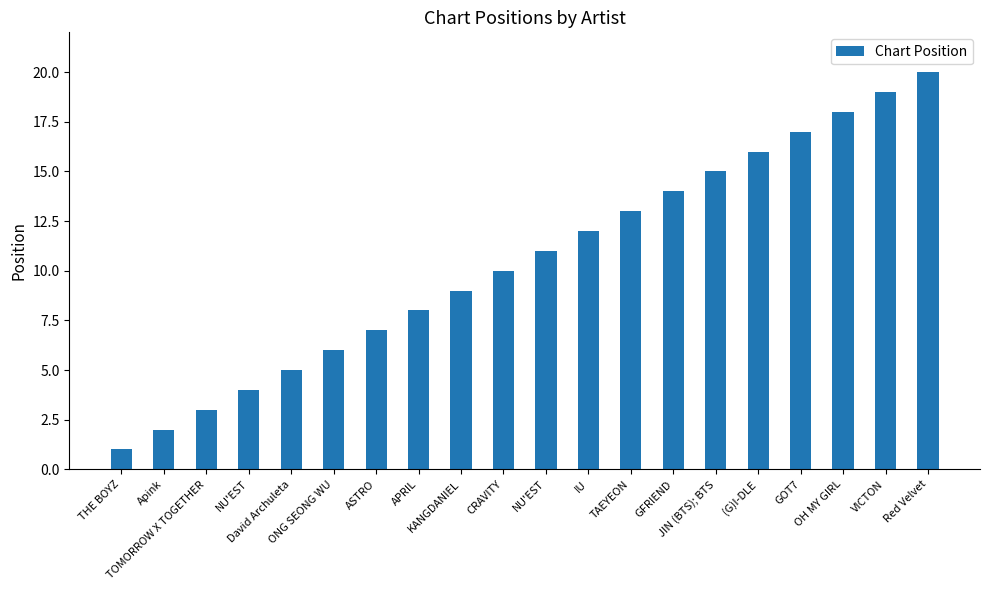

At which category does the chart reach its minimum across all series?

THE BOYZ